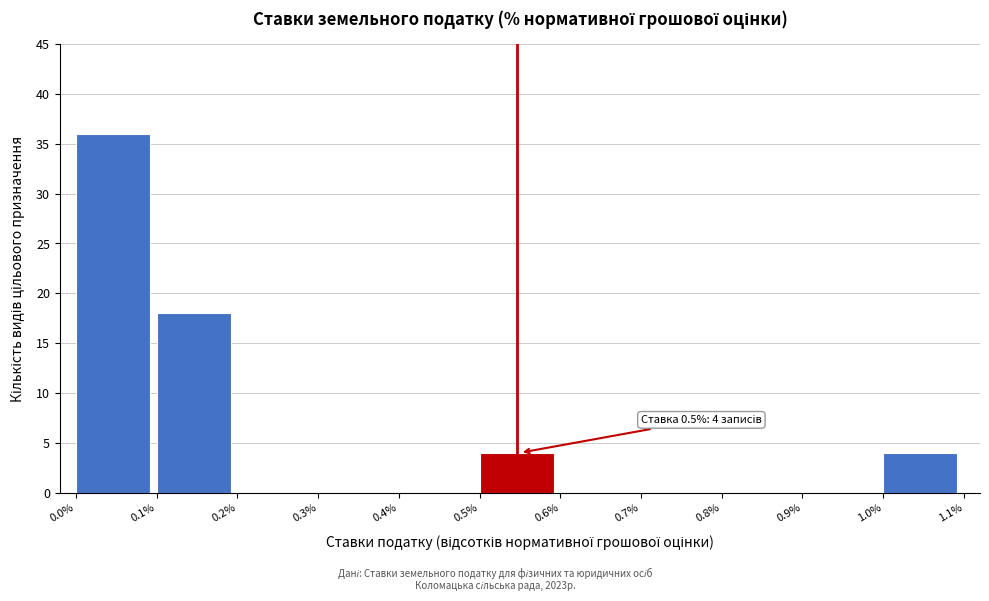

Which range on the x-axis has the tallest bar?

0.0% to 0.1%